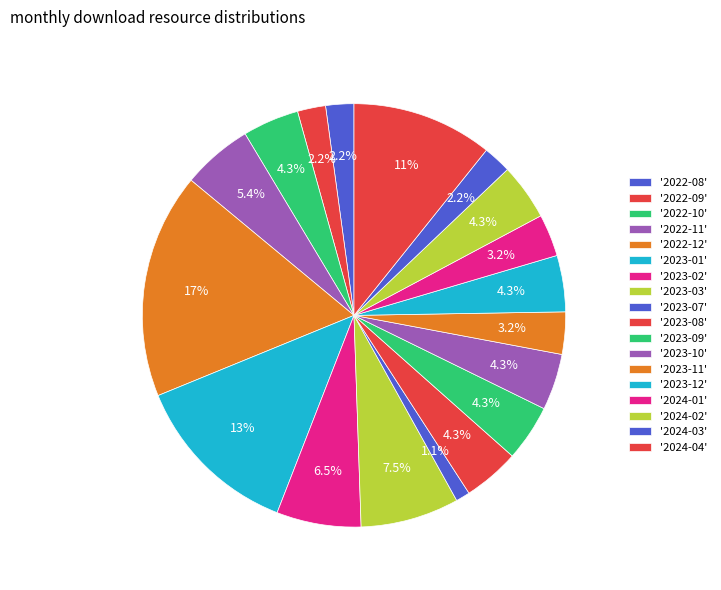

How many segments does this pie chart have?

18